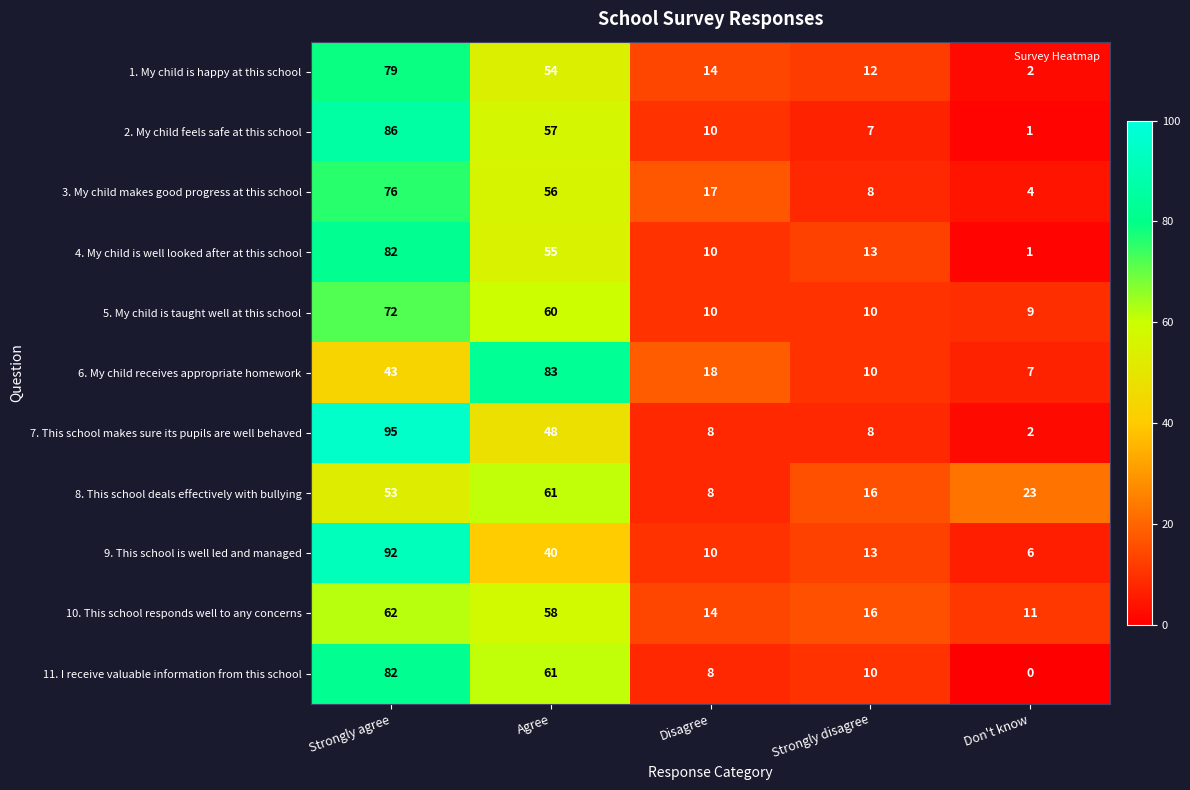

Where is 1. My child is happy at this school nearest to the value 40?

Agree